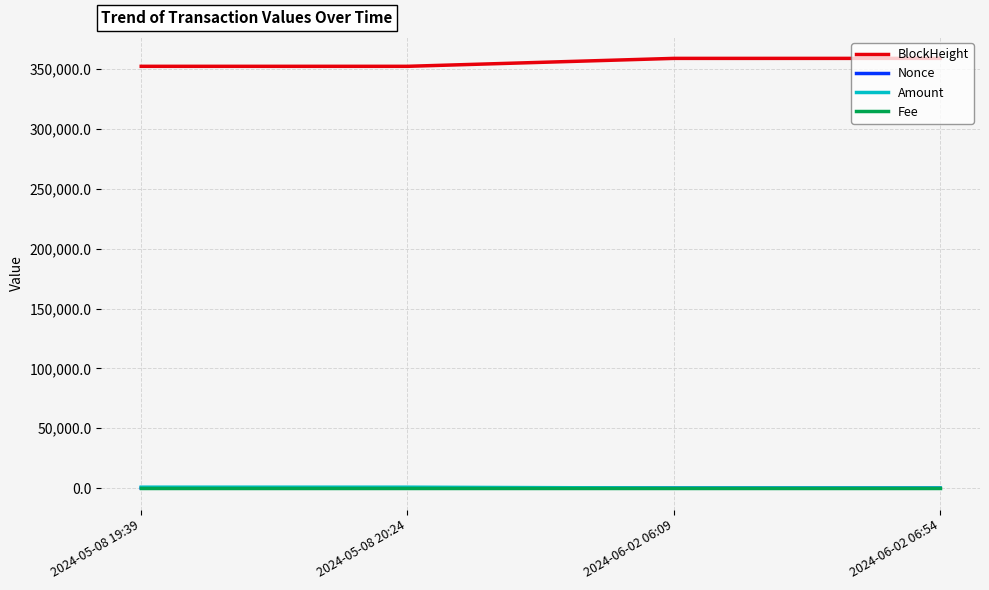

Which series has the largest total across all categories?

BlockHeight